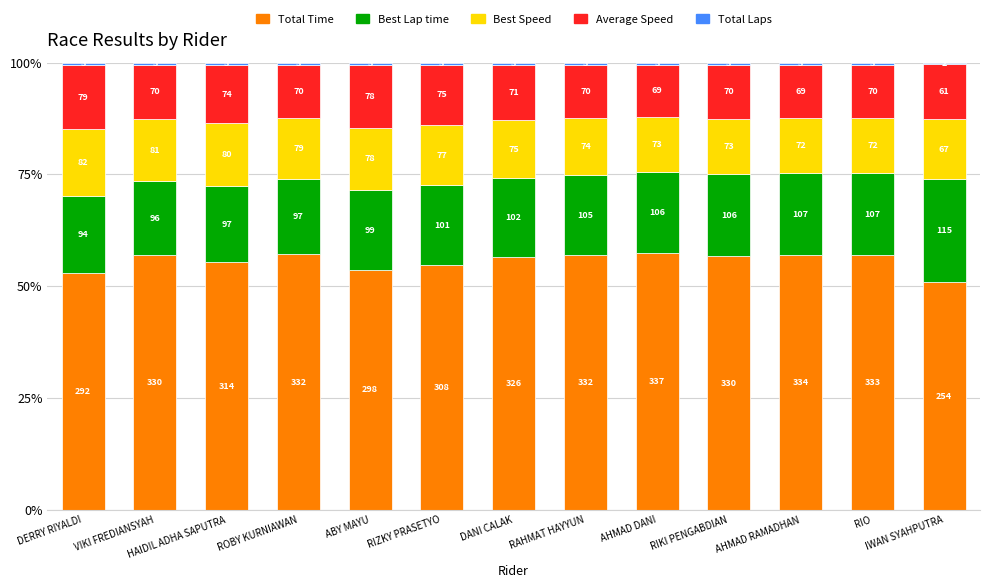

Are the bars horizontal?

No